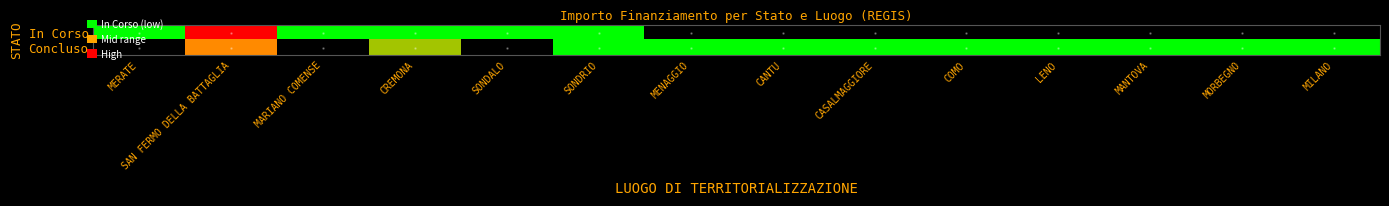

Reading right to left, list all the values displayed in this chart.

In Corso: MILANO=0.0	MORBEGNO=0.0	MANTOVA=0.0	LENO=0.0	COMO=0.0	CASALMAGGIORE=0.0	CANTU=0.0	MENAGGIO=0.0	SONDRIO=914000.0	SONDALO=914000.0	CREMONA=833874.0	MARIANO COMENSE=165553.7	SAN FERMO DELLA BATTAGLIA=6960398.7	MERATE=75000.0
Concluso: MILANO=1866366.7	MORBEGNO=36600.0	MANTOVA=1206048.8	LENO=269021.9	COMO=344882.4	CASALMAGGIORE=57564.0	CANTU=1242450.0	MENAGGIO=286113.3	SONDRIO=247700.0	SONDALO=0.0	CREMONA=4132595.6	MARIANO COMENSE=0.0	SAN FERMO DELLA BATTAGLIA=5205095.0	MERATE=0.0